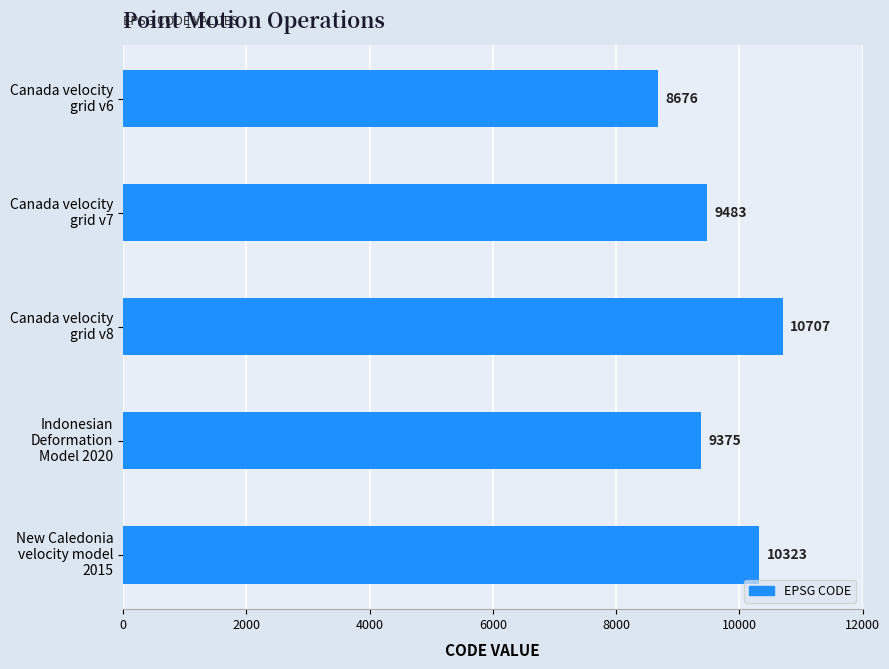

What is the value of the 1st bar from the top?

8676